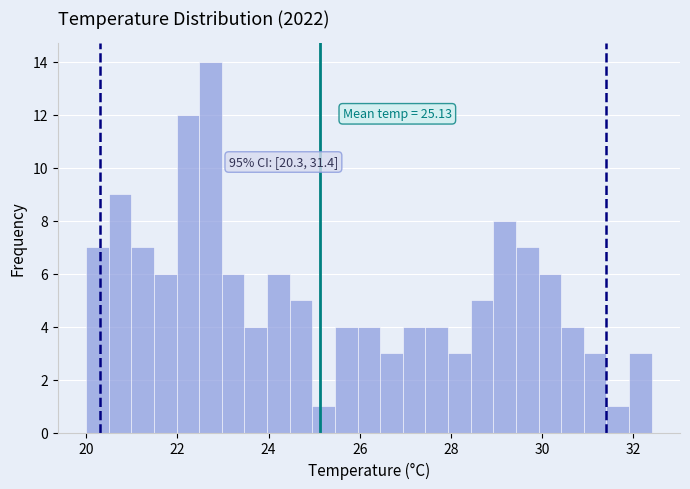

Around what value on the x-axis is the tallest bar? Give the approximate position of its centre, as read against the axis.

22.8